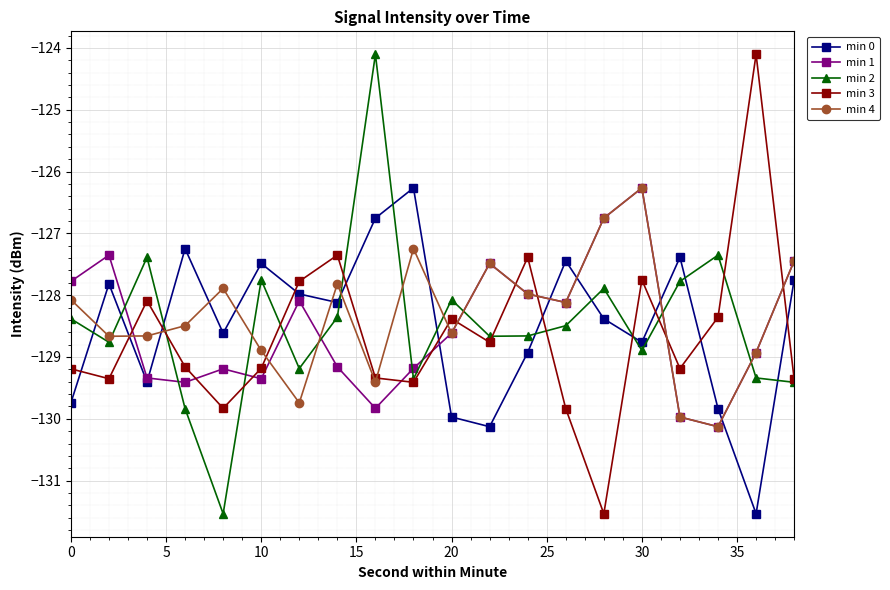

How many values in the min 2 series are below -128?

14